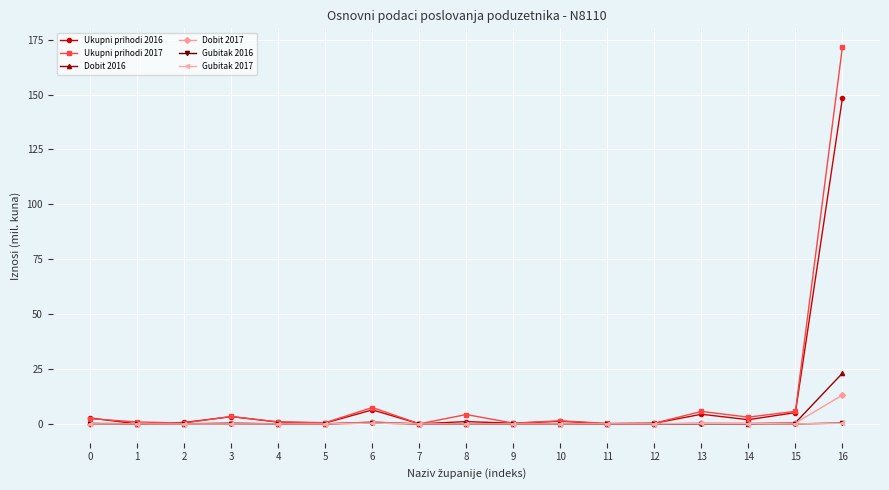

At which category does the chart reach its peak across all series?

16